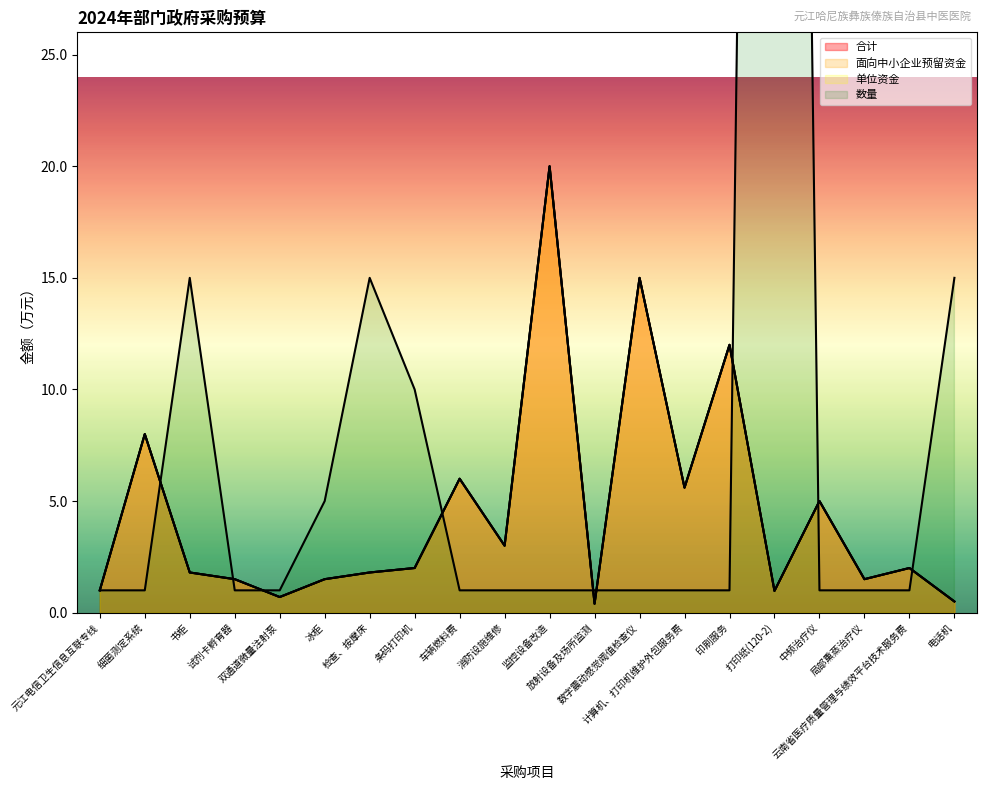

What is the label of the 3rd point from the right?

局部熏蒸治疗仪